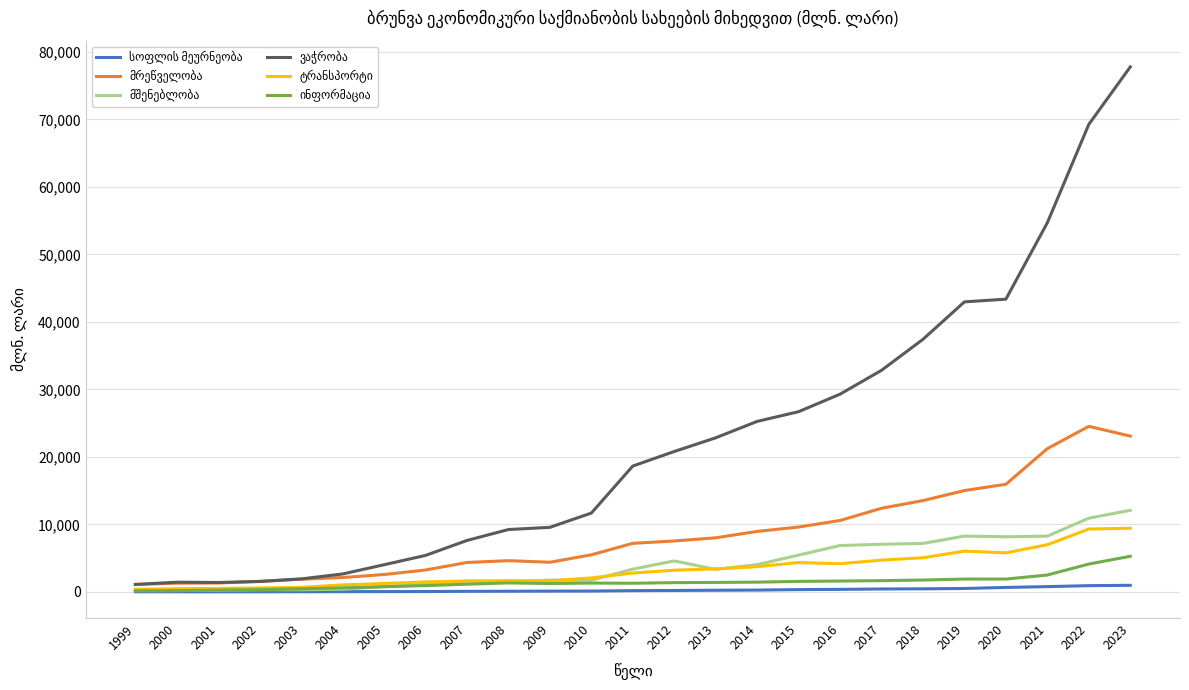

How many lines are shown in the chart?

6